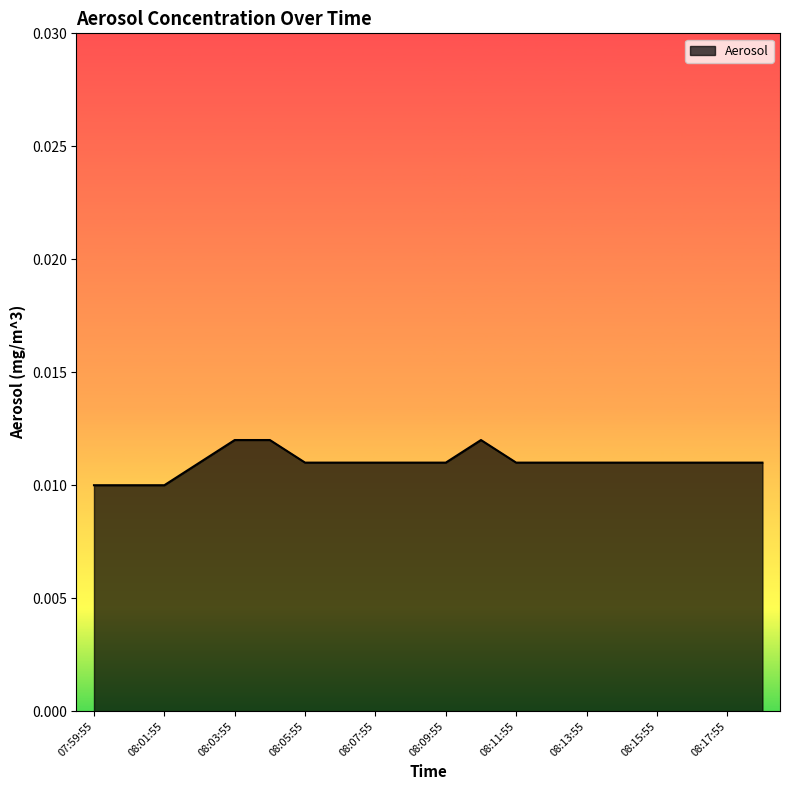

What is the sum of all values?

0.2